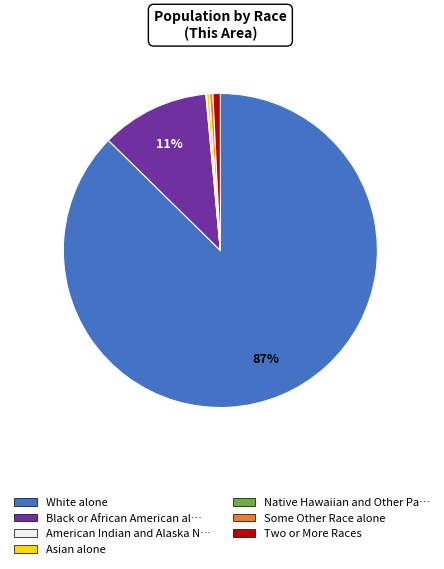

Is there any slice that represents more than half of the pie?

Yes